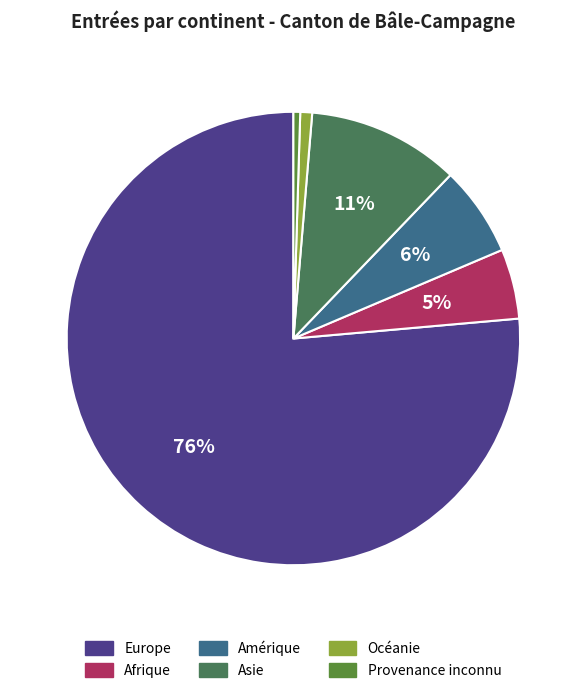

Do Asie and Europe together represent more than half of the pie?

Yes